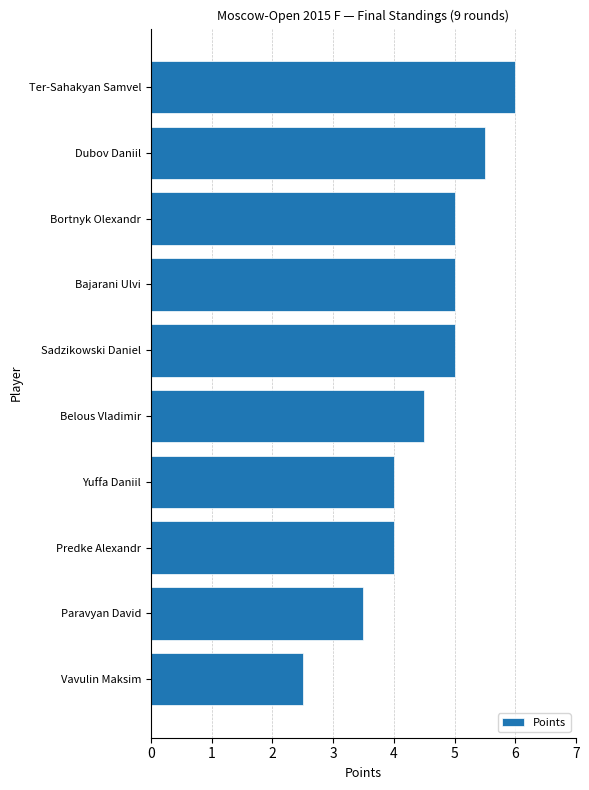

Reading top to bottom, transcribe all the data shown in this chart.

6.0	5.5	5.0	5.0	5.0	4.5	4.0	4.0	3.5	2.5